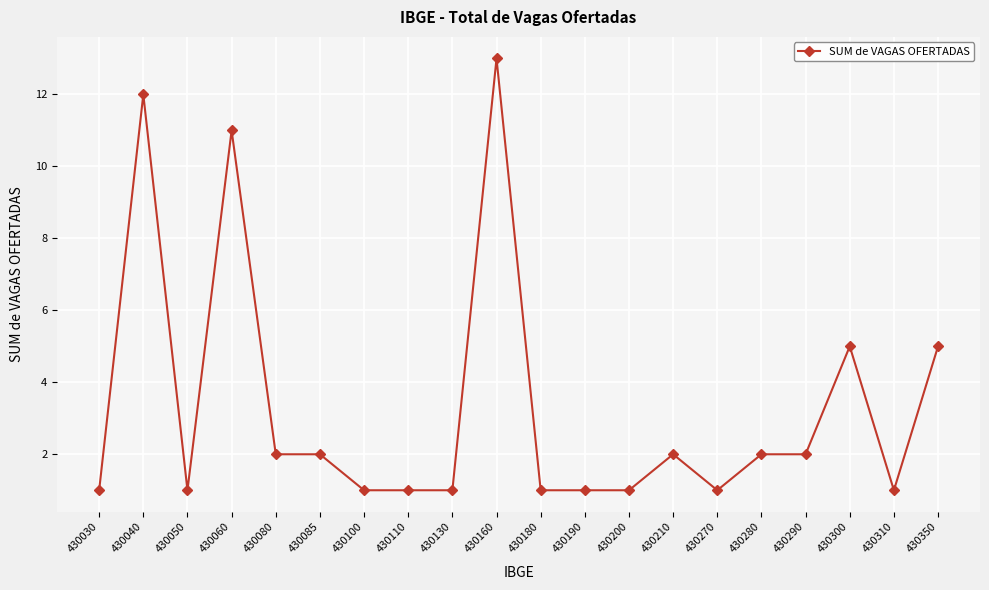

Reading left to right, list all the values displayed in this chart.

1	12	1	11	2	2	1	1	1	13	1	1	1	2	1	2	2	5	1	5